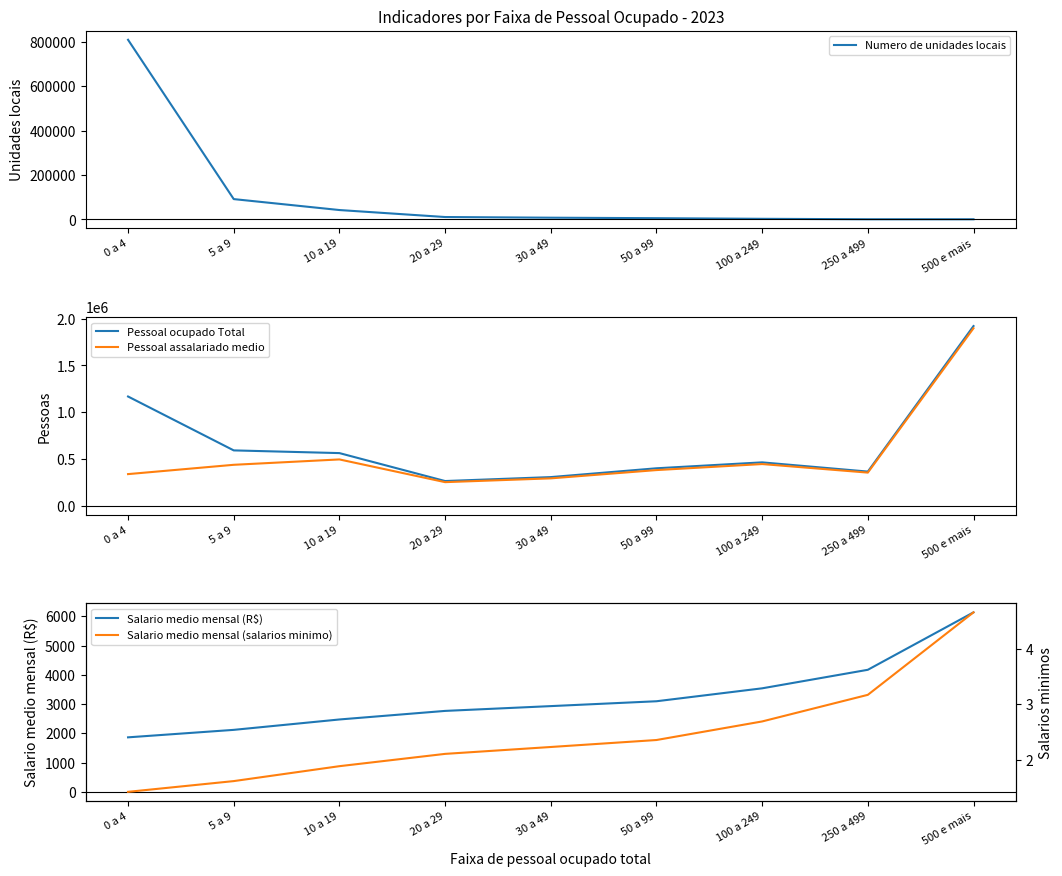

List the series in order of their peak value, lowest first.

Salario medio mensal (salarios minimo), Salario medio mensal (R$), Numero de unidades locais, Pessoal assalariado medio, Pessoal ocupado Total